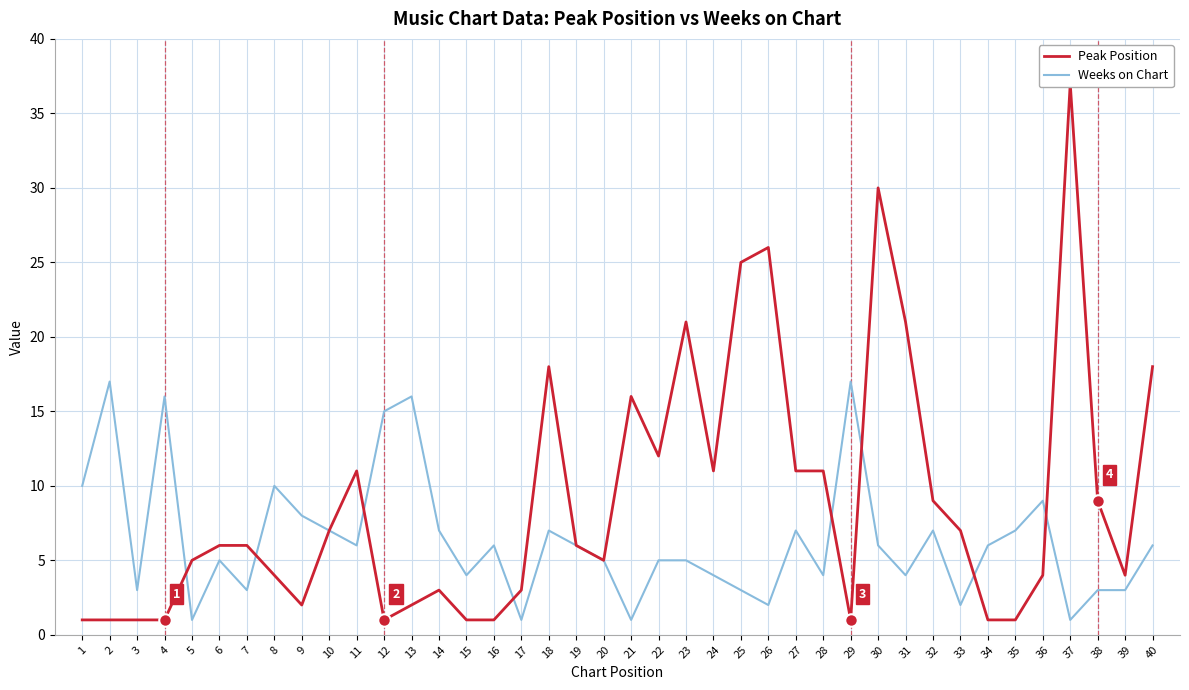

What is the value of the Peak Position point at the 7th from the left?

6